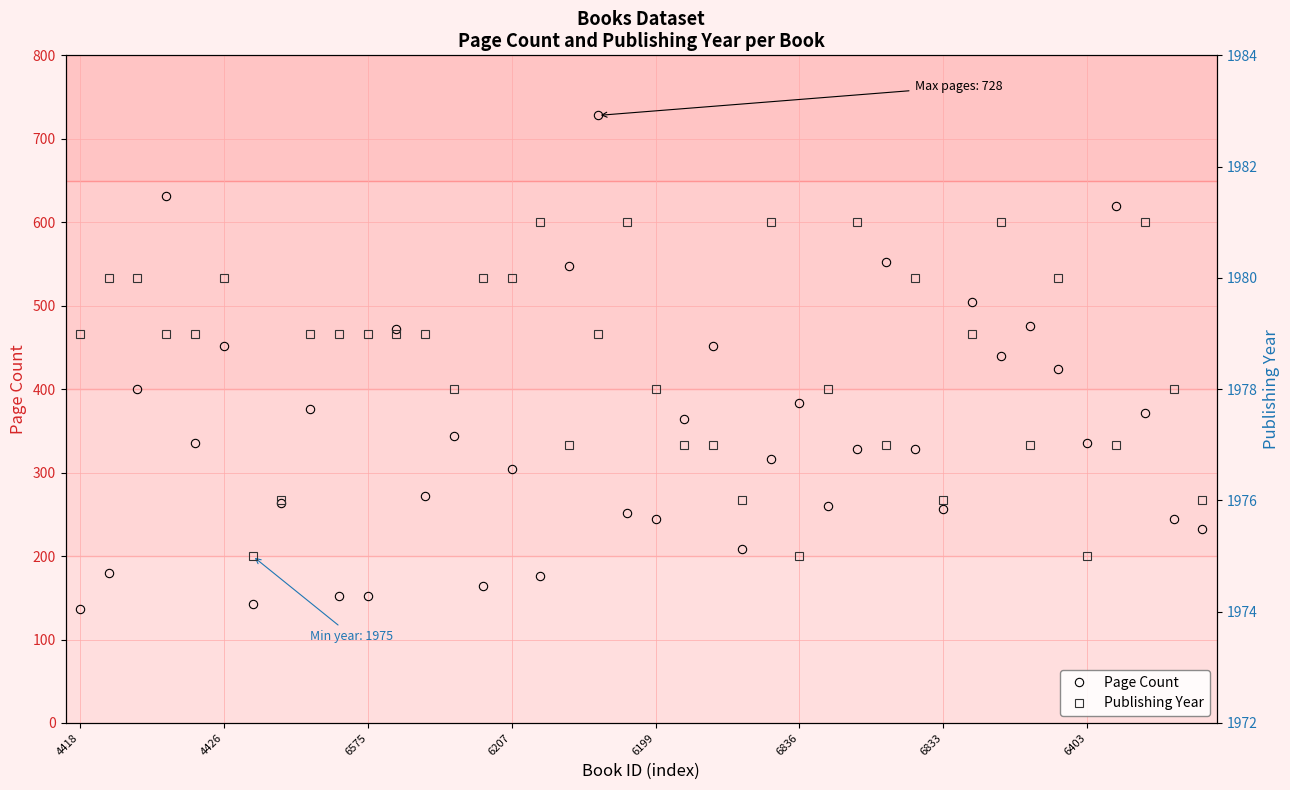

How many lines are shown in the chart?

2